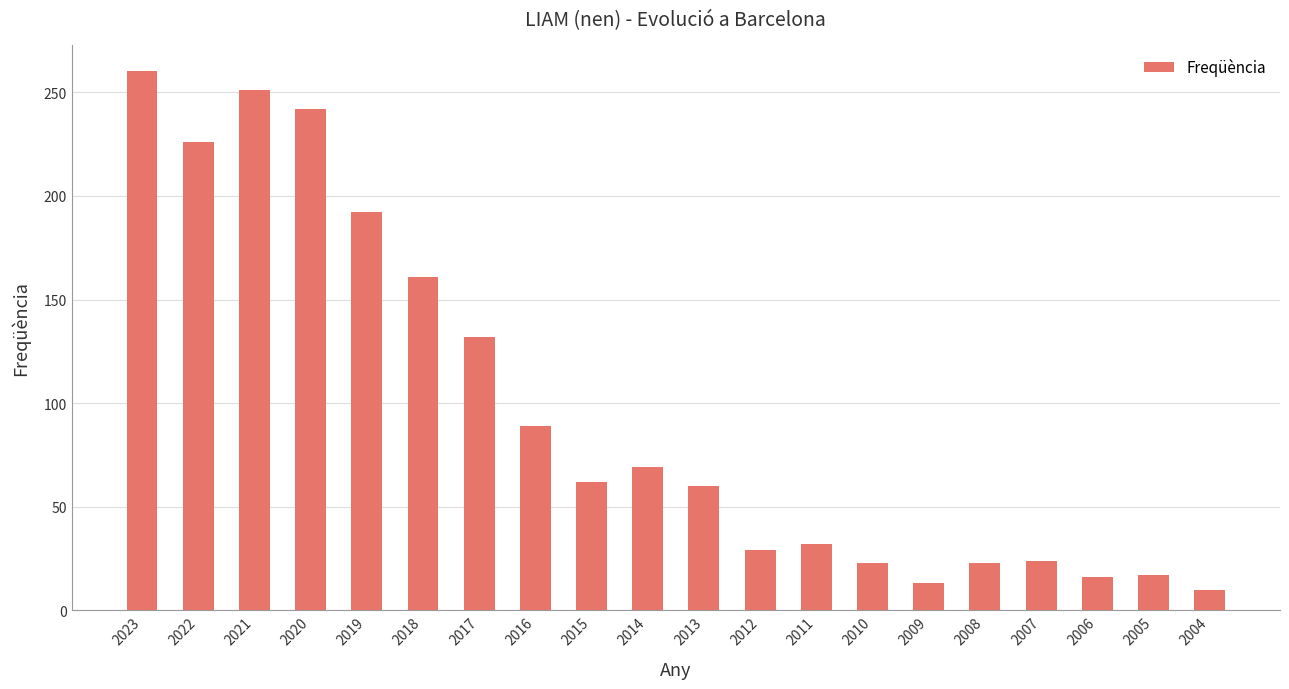

Read the value at 2016, to the nearest 5.

90